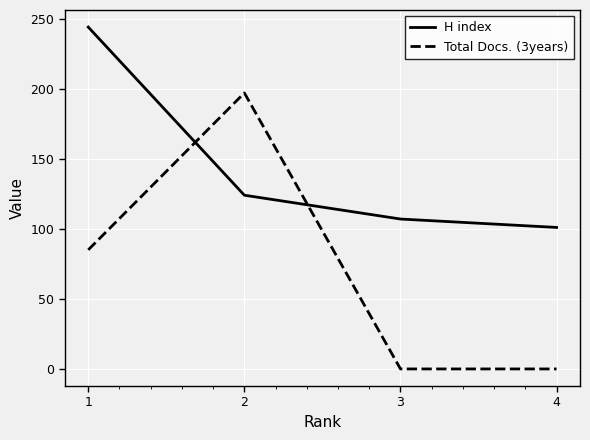

Reading left to right, what are all the values shown in this chart?

H index: 1=244	2=124	3=107	4=101
Total Docs. (3years): 1=85	2=197	3=0	4=0